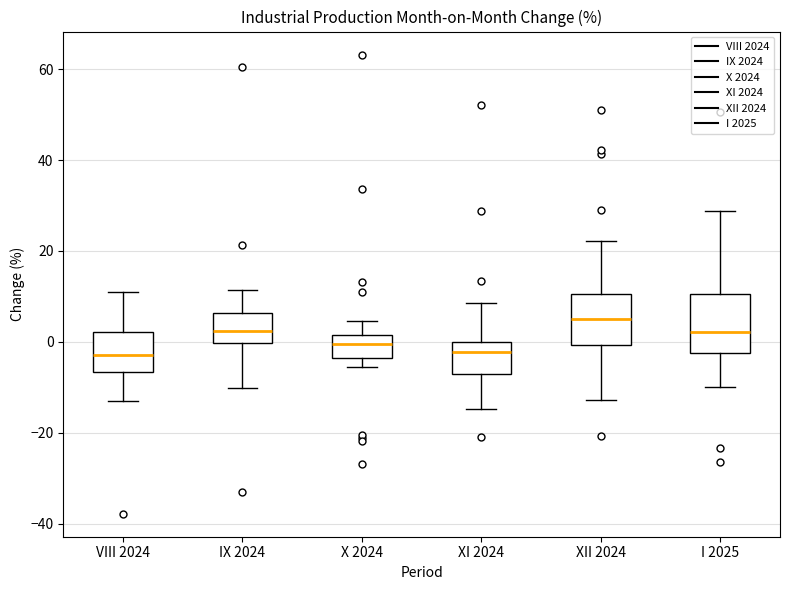

Reading left to right, read every box against the y-axis: the position of its median line, the range the box covers, and the ends of its whiskers. The values are not printed on the chart, so give them approximately, as read against the axis.

VIII 2024: median -2, box -6 to 2, whiskers -14 to 10
IX 2024: median 2, box 0 to 6, whiskers -10 to 12
X 2024: median 0, box -4 to 2, whiskers -6 to 4
XI 2024: median -2, box -8 to 0, whiskers -14 to 8
XII 2024: median 6, box 0 to 10, whiskers -12 to 22
I 2025: median 2, box -2 to 10, whiskers -10 to 28